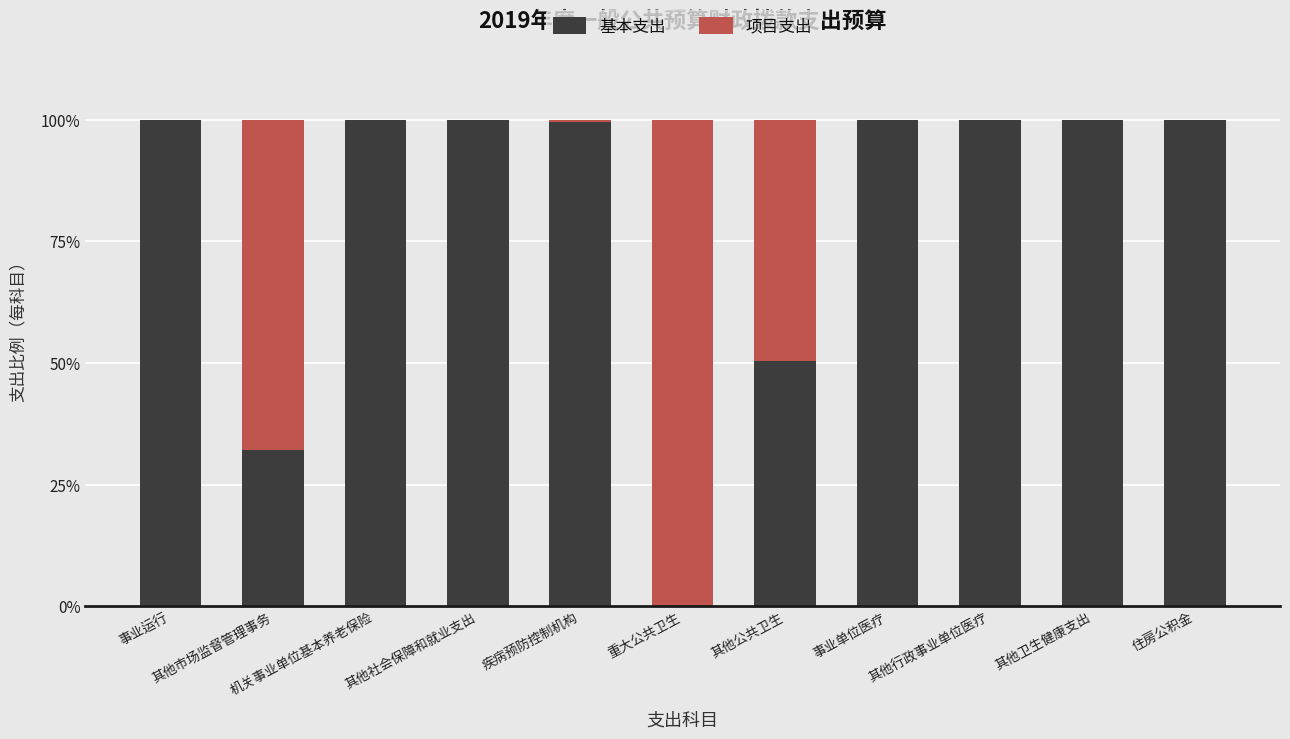

What are all the series names shown in the legend?

基本支出, 项目支出